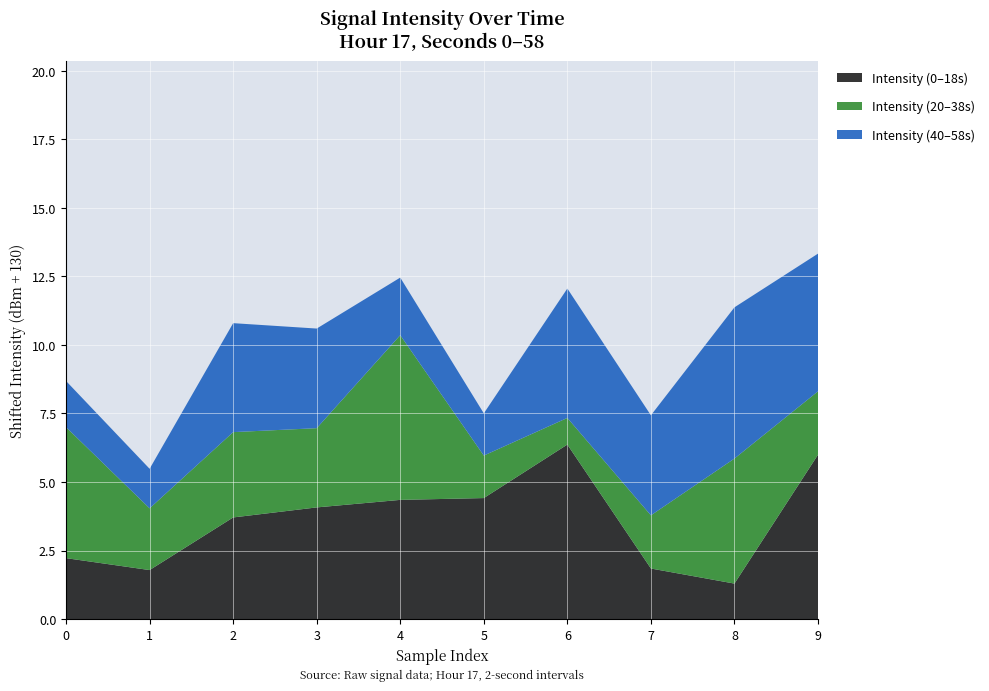

What is the total value across all series at 1?

5.5